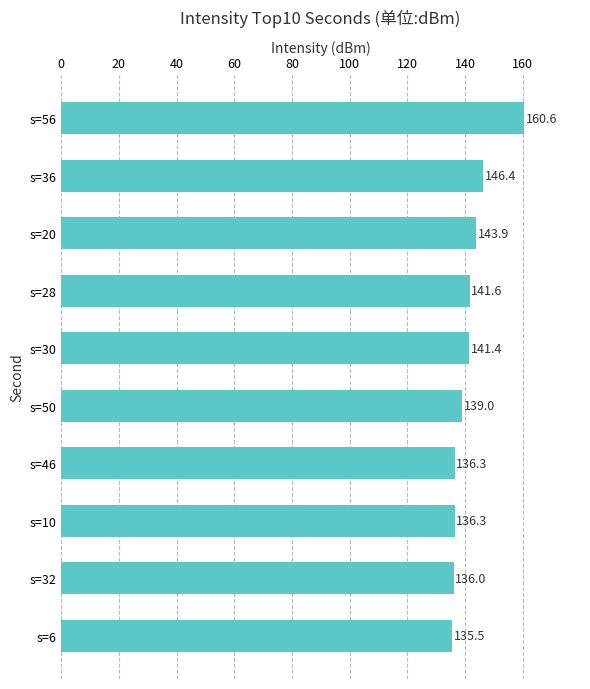

Is it true that the value at s=36 is 146.4?

True